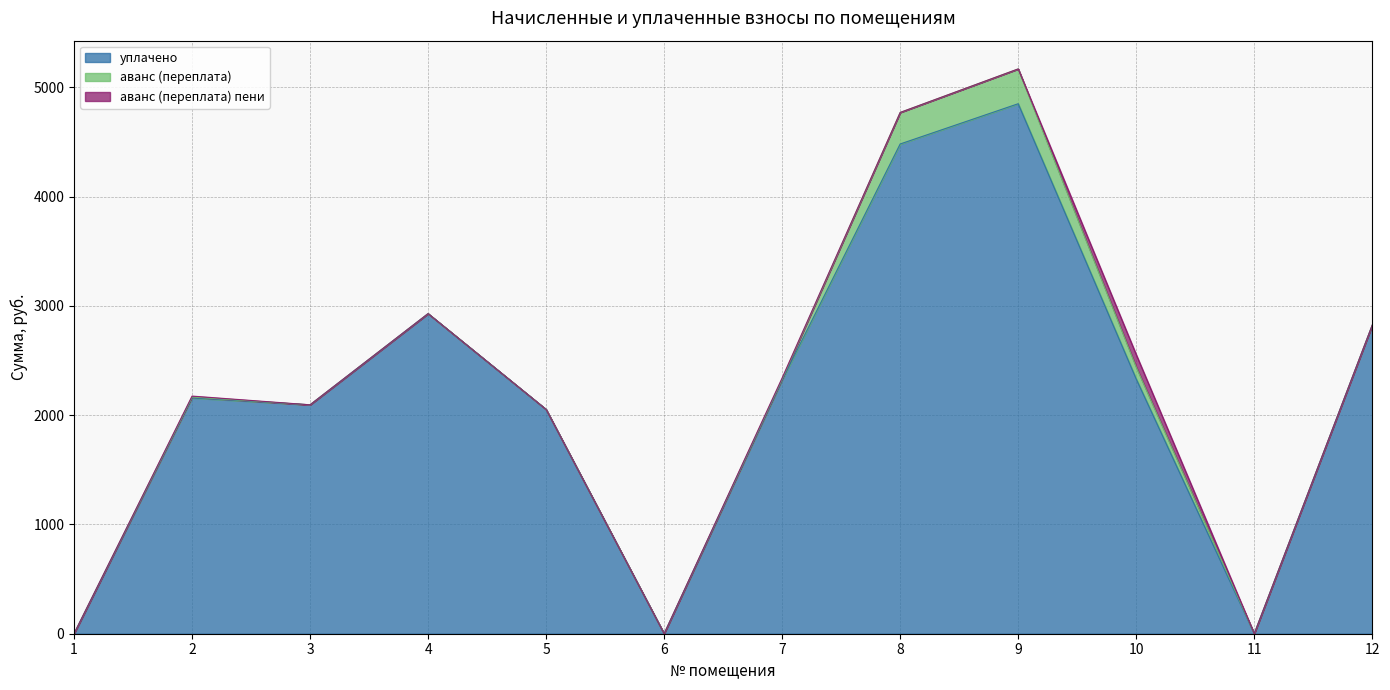

True or false: уплачено has a value of 3370.0 at 7.

False